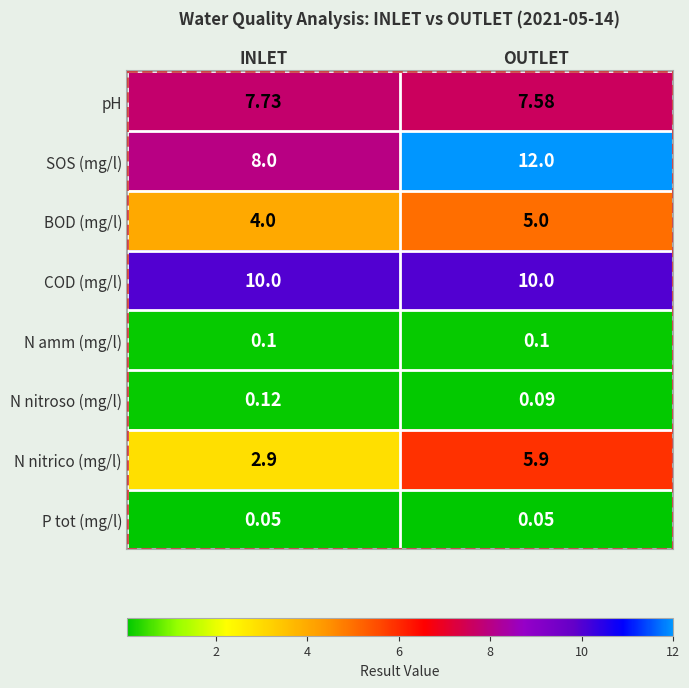

At which label is pH closest to 7?

OUTLET